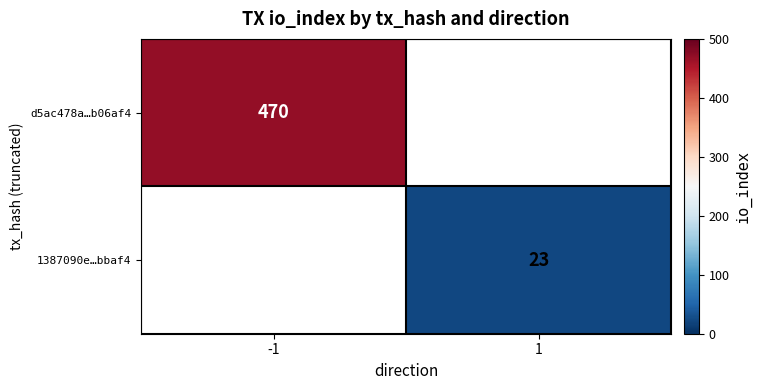

Which has a higher value, 1 or -1?

-1